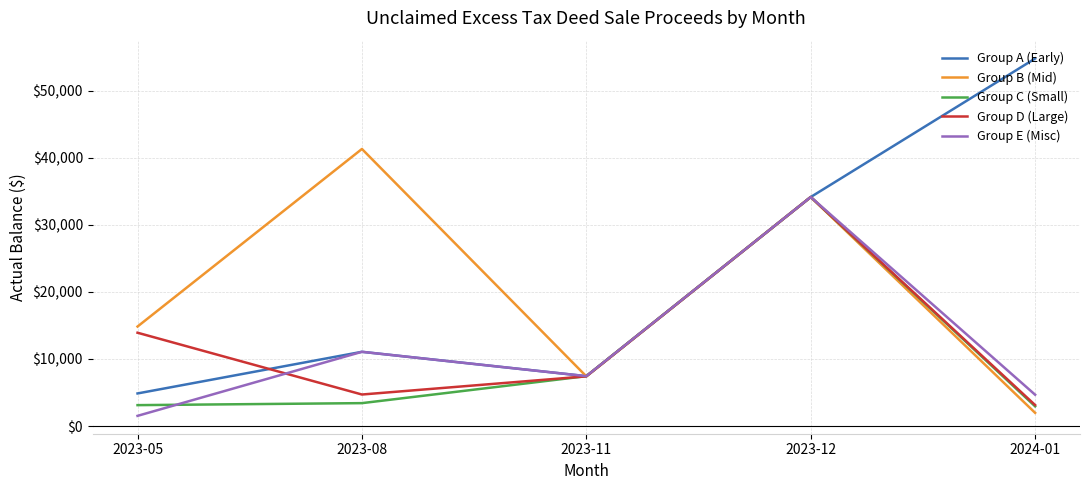

True or false: Group A (Early) has more than 1 interior local peaks.

False